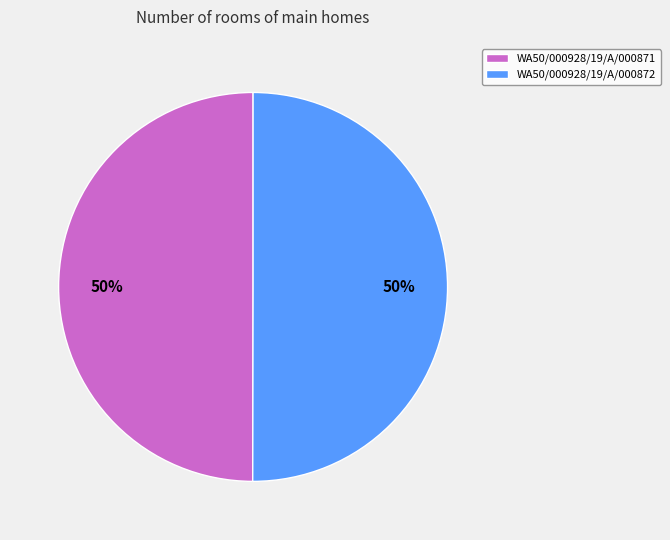

Is it true that WA50/000928/19/A/000872 is 50% of the pie?

True